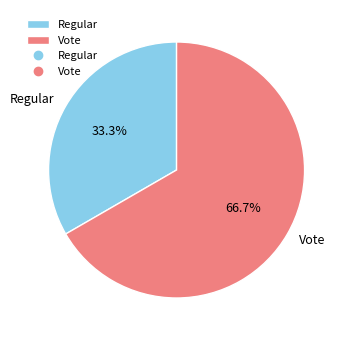

How many slices are in this pie chart?

2